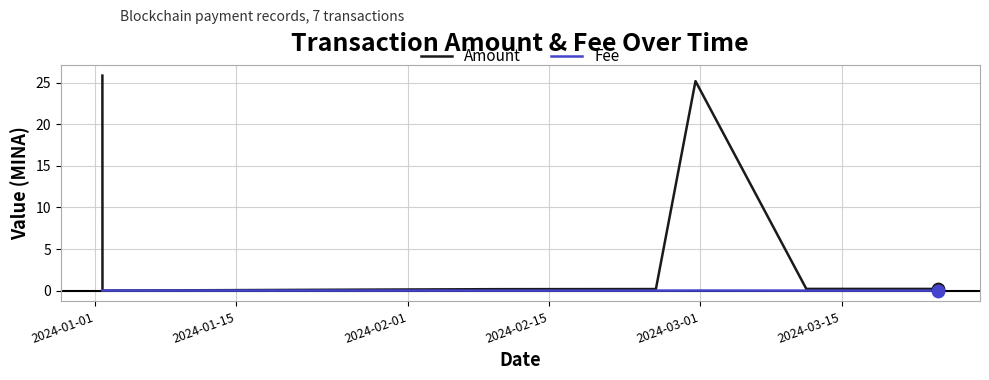

Which series has the largest total across all categories?

Amount